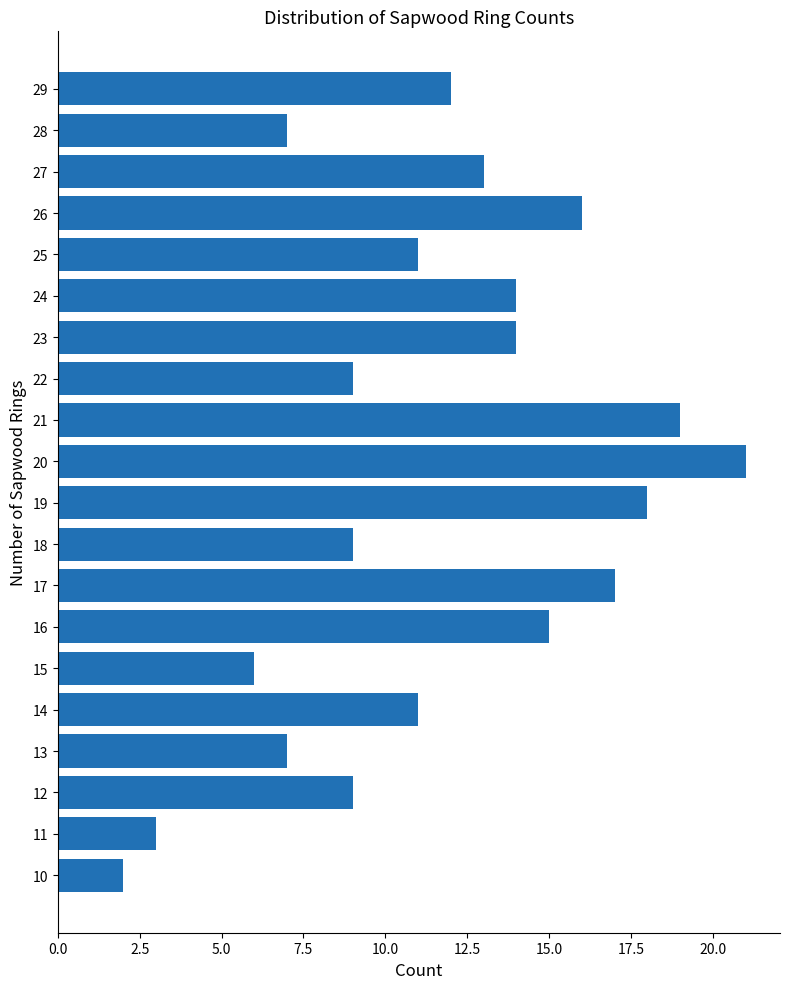

Which category has the lowest value across all series?

10